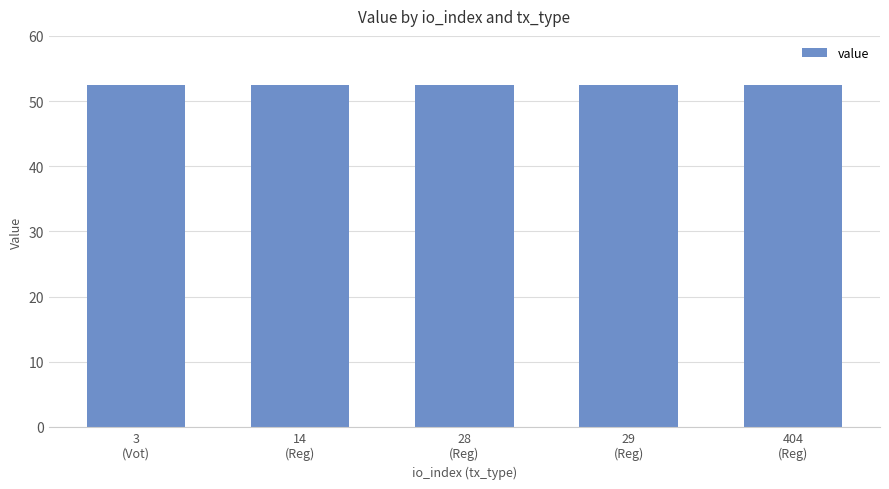

What is the value of the 3rd bar from the left?

52.4